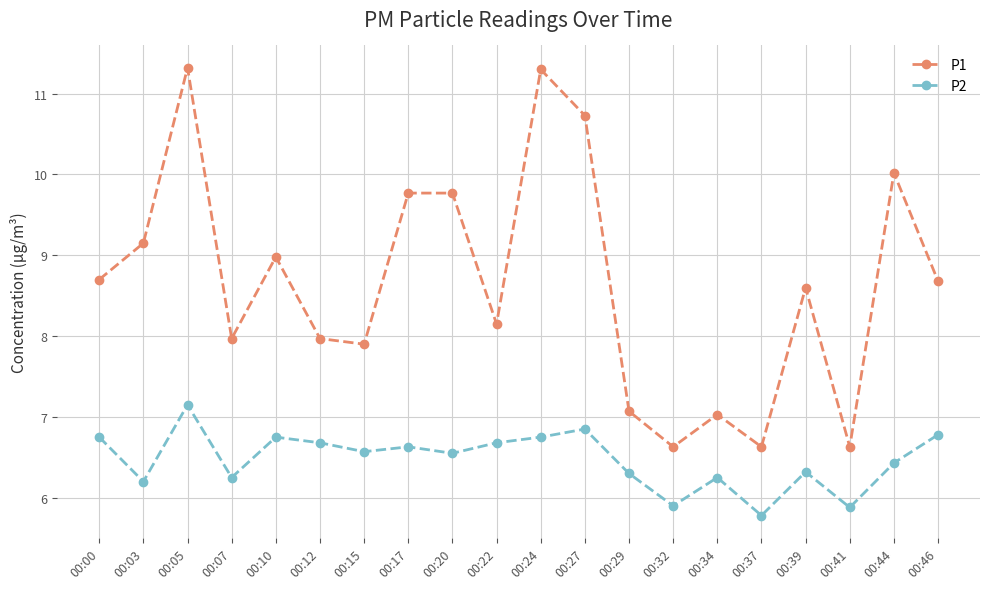

List the series in order of their overall mean, lowest first.

P2, P1